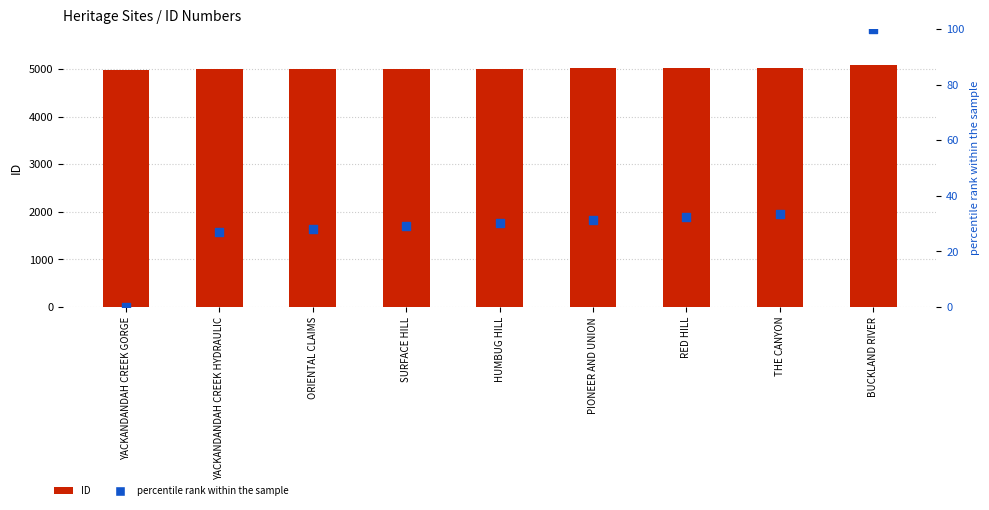

At which category is the sum across all series the highest?

BUCKLAND RIVER